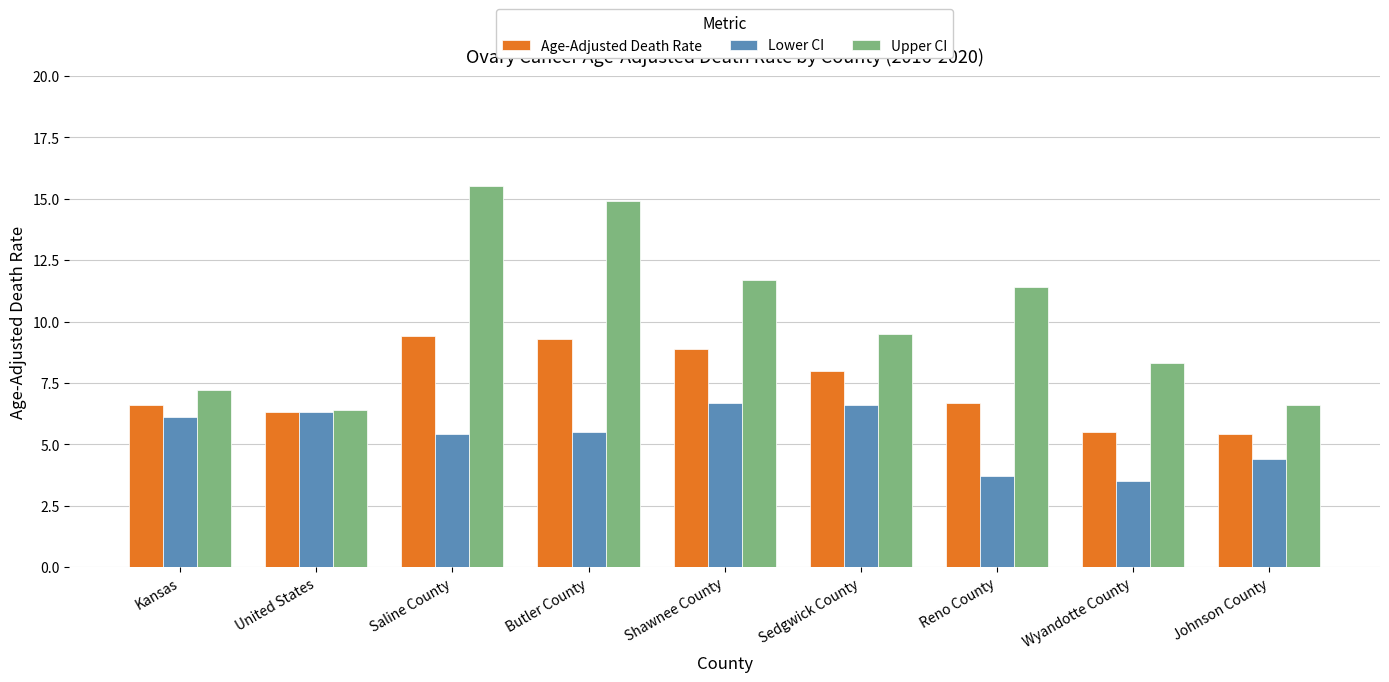

What is the greatest value displayed?

15.5